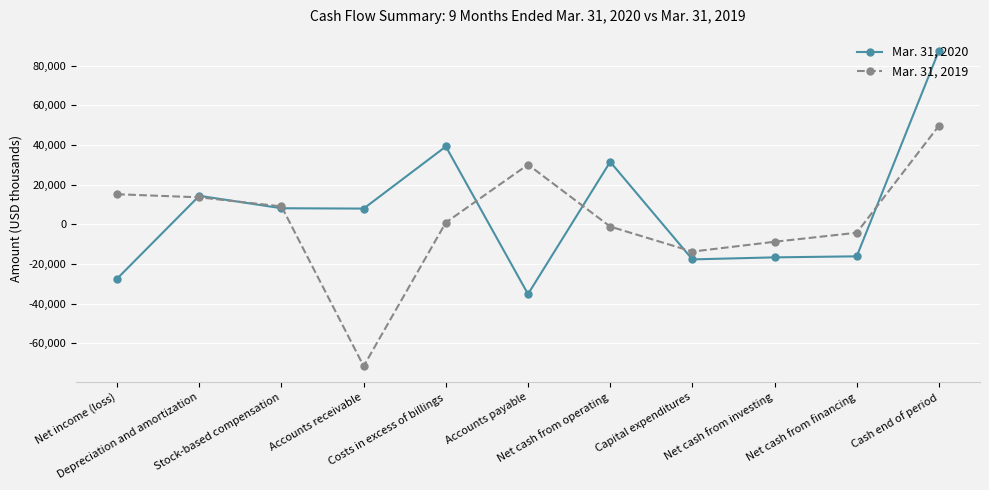

What is the minimum value for Mar. 31, 2020?

-35129